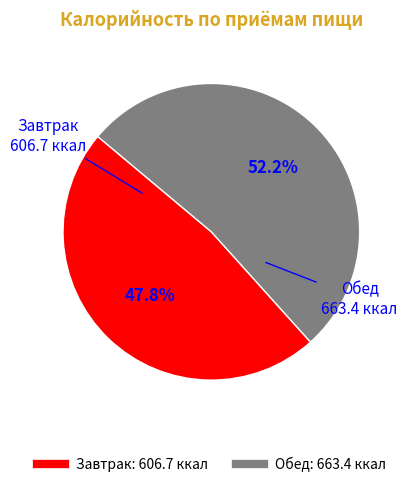

Rank the categories by value from highest to lowest.

Обед, Завтрак